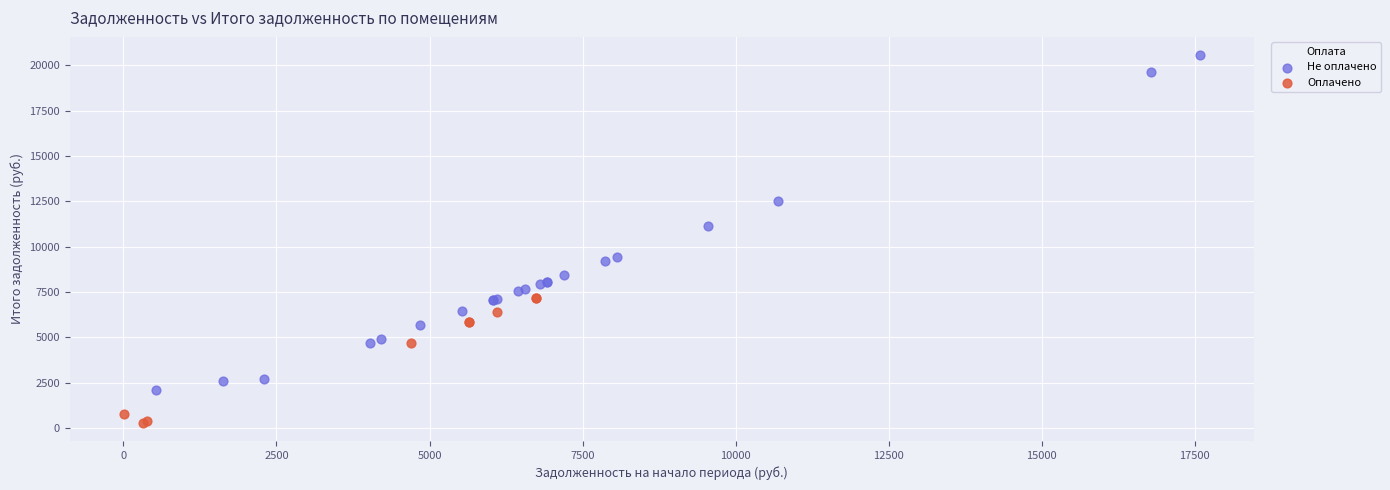

Which series contains the lowest Y value?

Оплачено